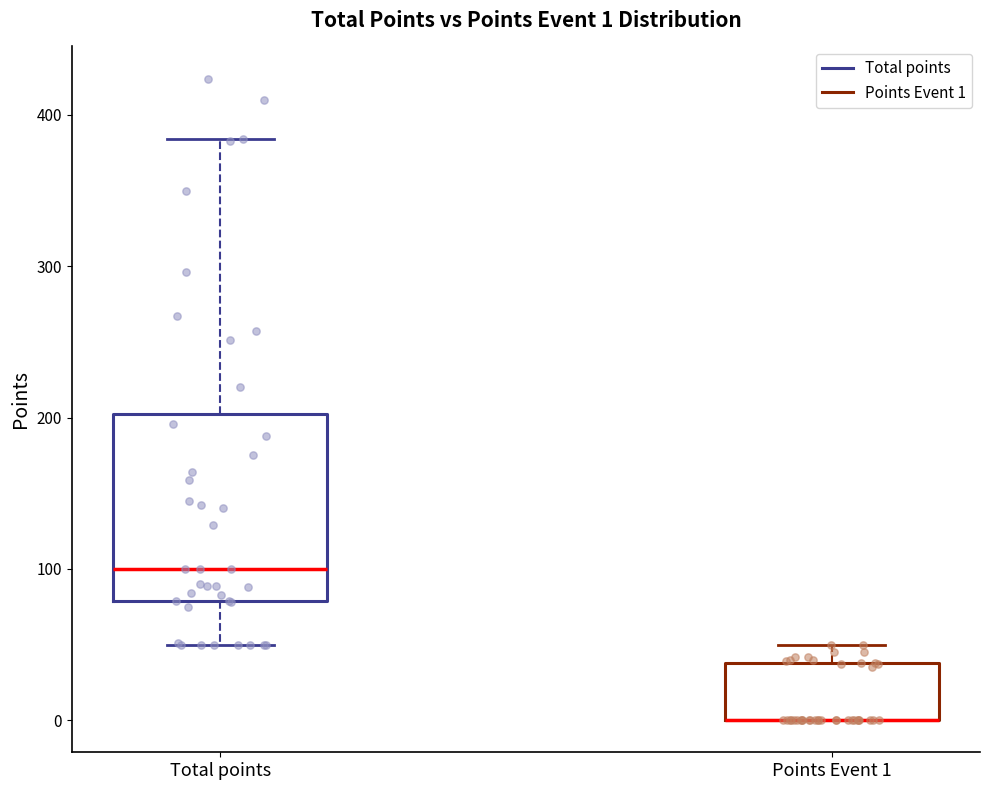

Which box is the tallest, from its lower edge to its upper edge?

Total points